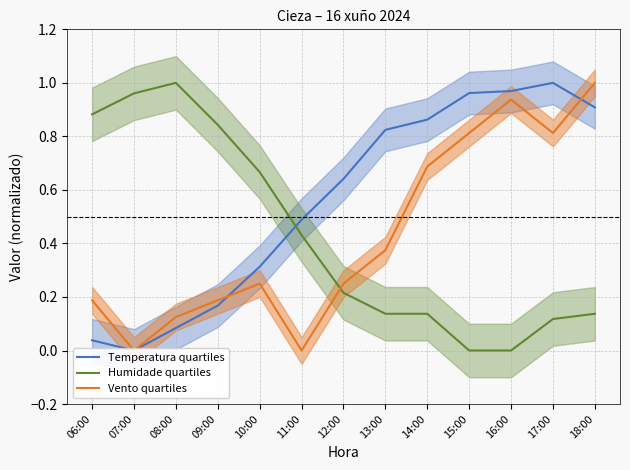

What is the difference between the highest and lowest values at 17:00?

0.9